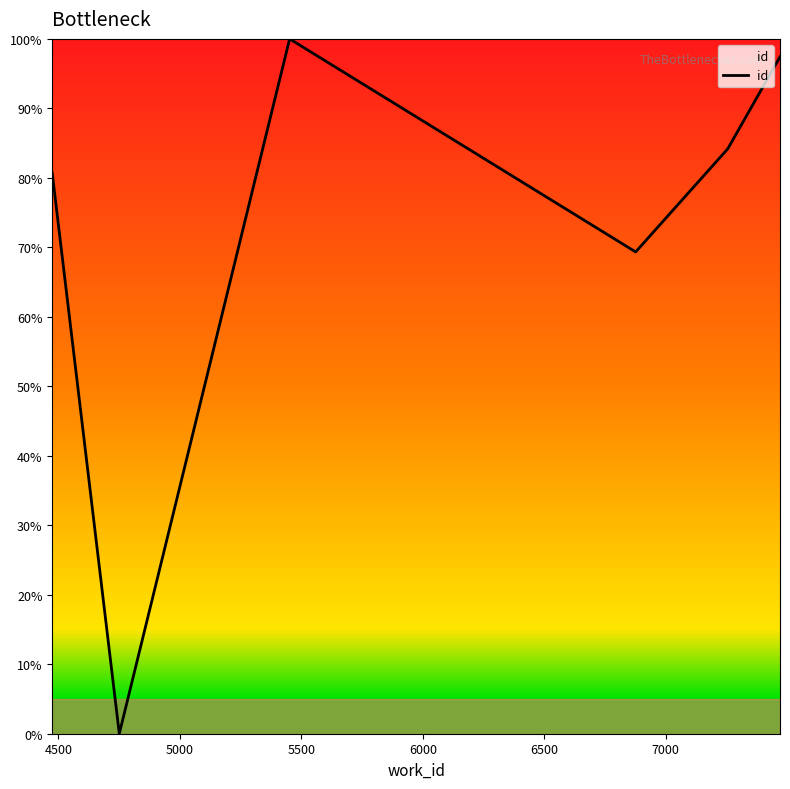

What is the difference between the second highest and minimum values?

97.4